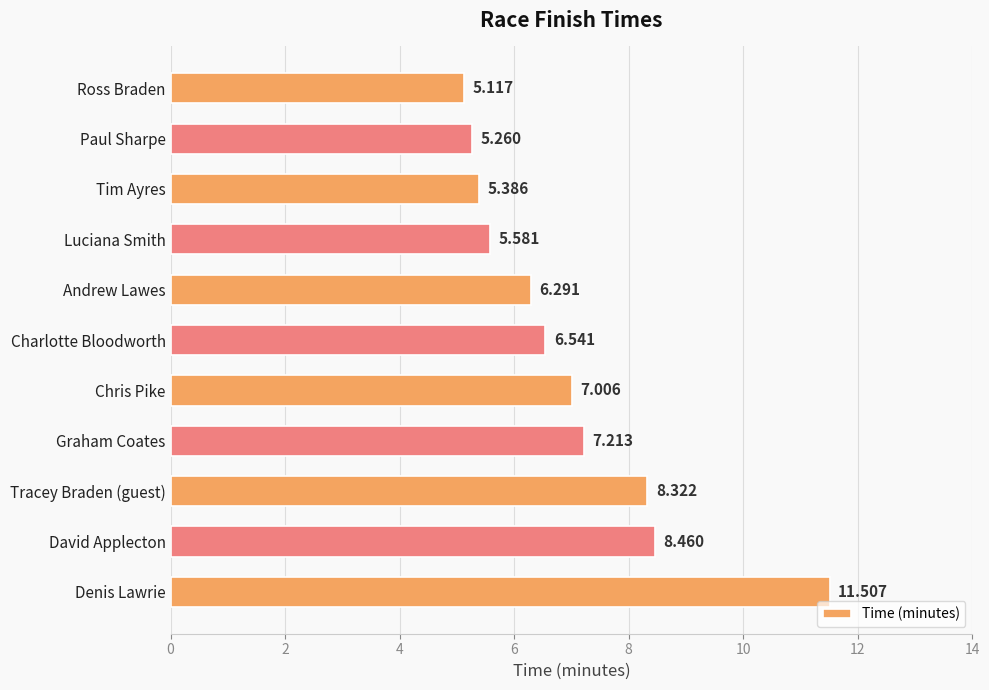

What is the greatest value displayed?

11.5